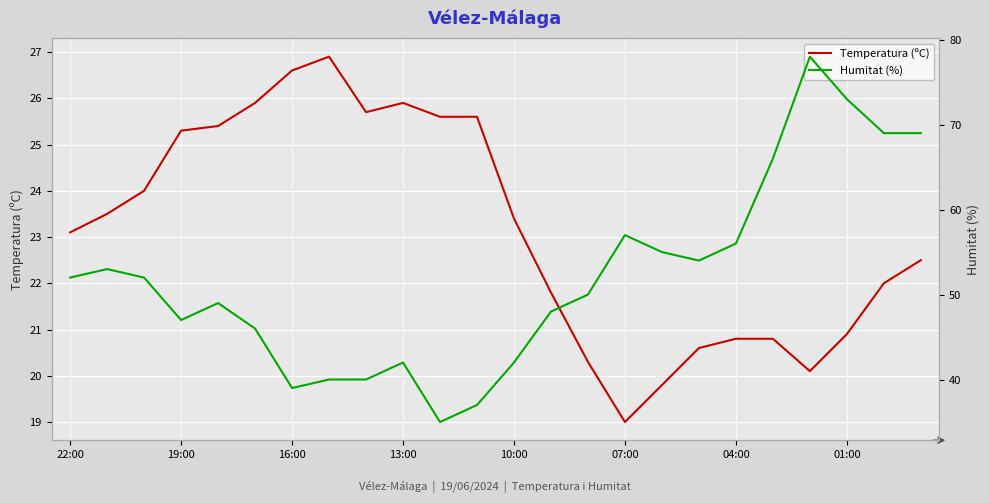

Where does the Temperatura (ºC) series first go above 23?

22:00